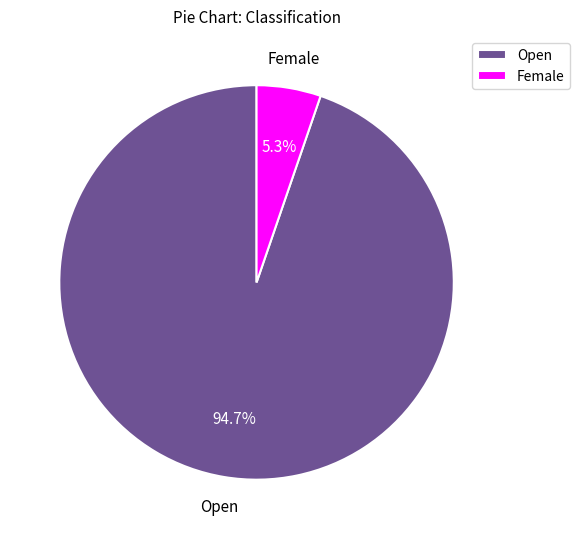

How many segments does this pie chart have?

2